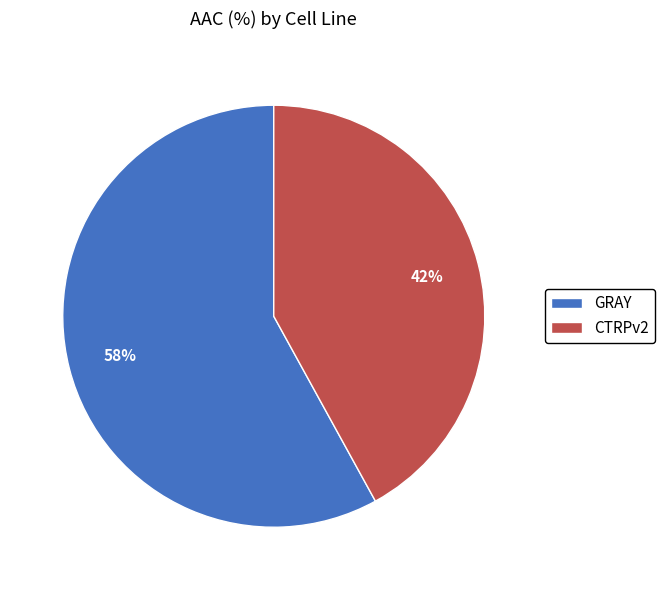

How many segments does this pie chart have?

2